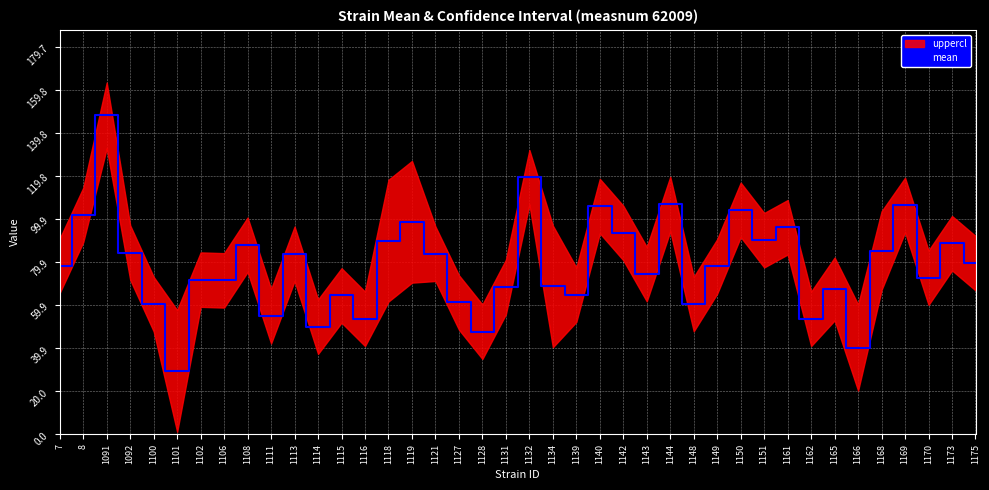

Where is the first local maximum?

1091